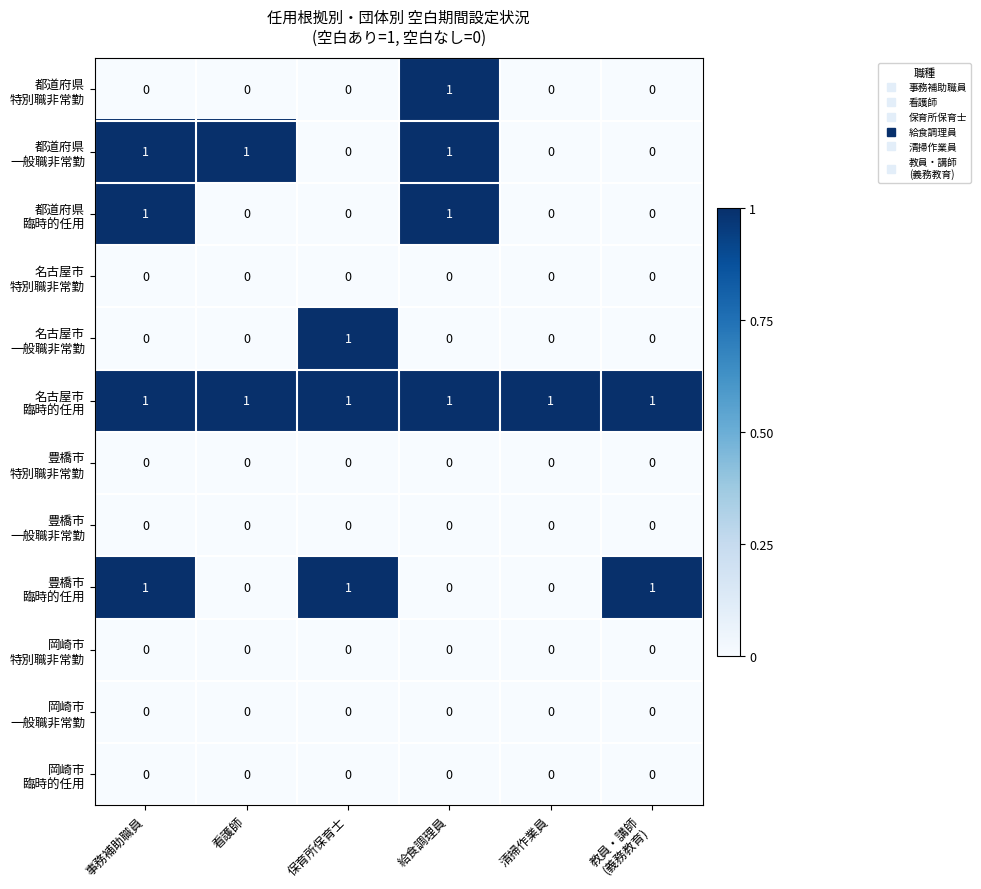

At how many categories does at least one series exceed 0?

6